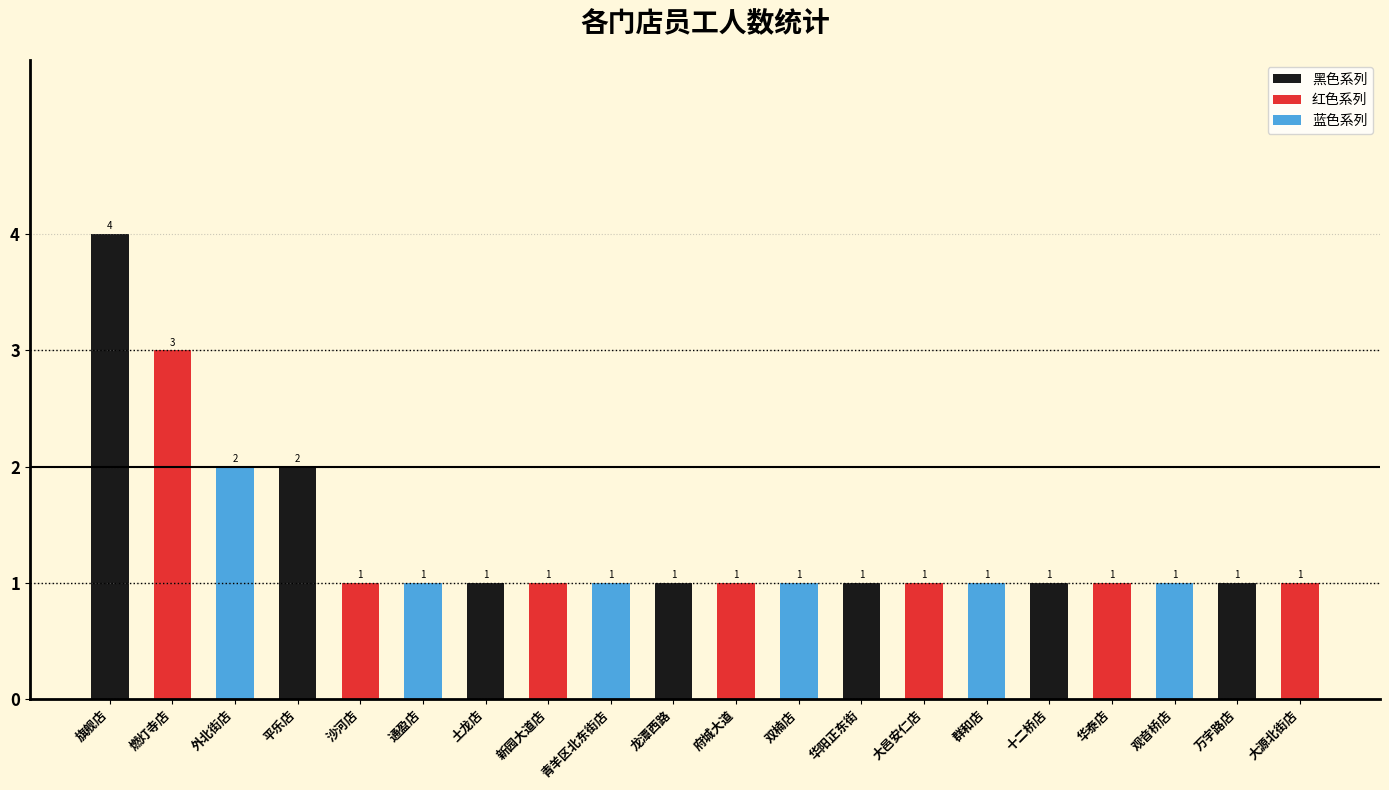

Count the 黑色系列 values in the range 1 to 2.

6